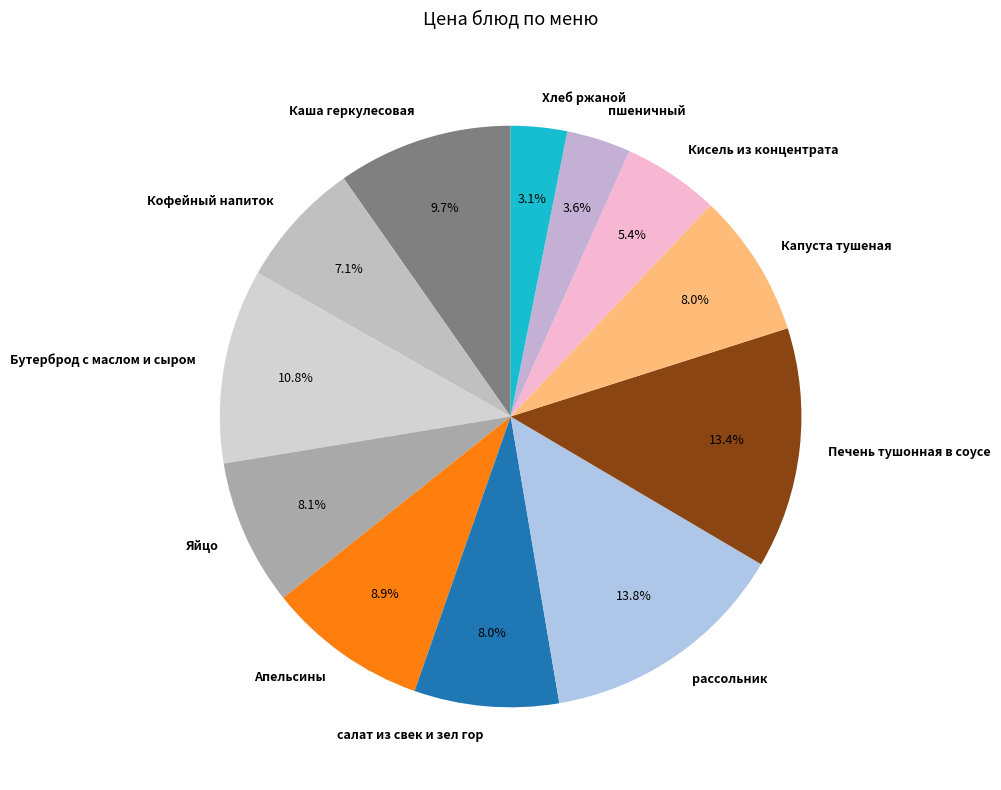

To the nearest percent, what is the difference between the largest and smallest slice percentages?

11%